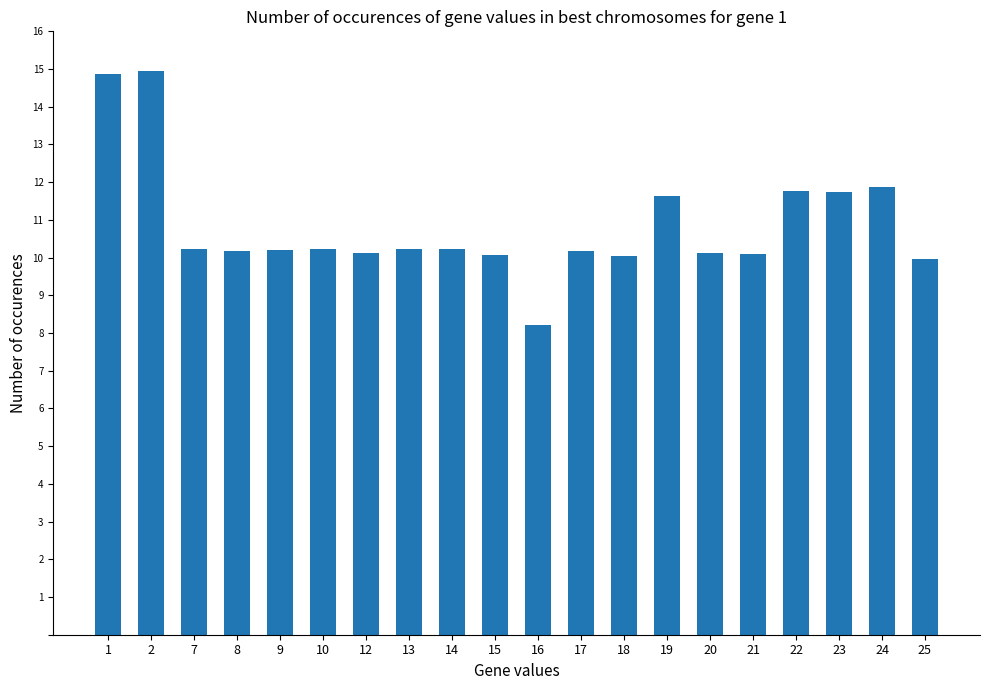

Is it true that the value at 9 is 10.2?

True